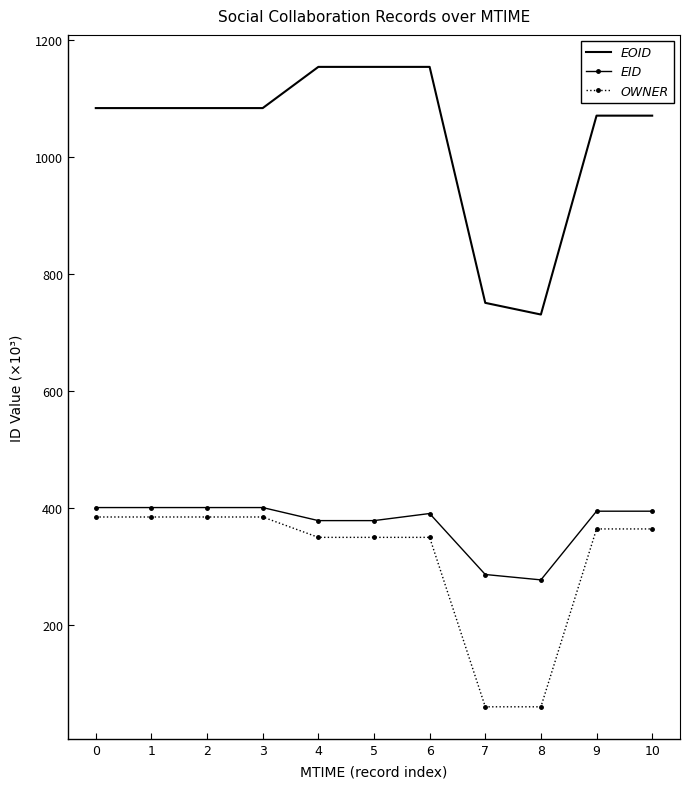

The value of EID at 0 is 401.1. True or false?

True